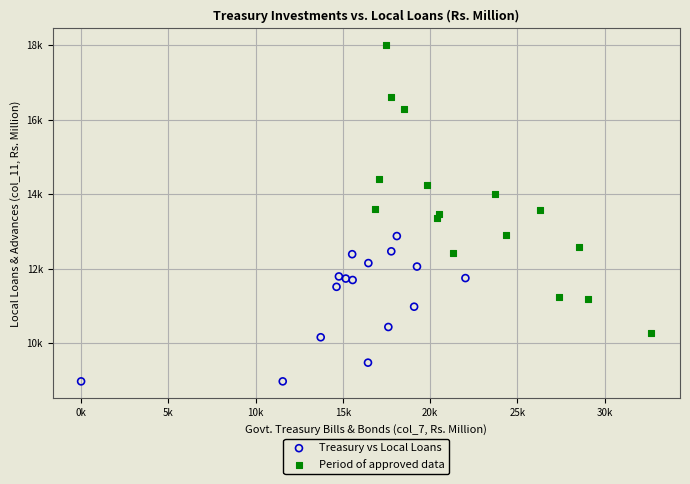

What are all the series names shown in the legend?

Treasury vs Local Loans, Period of approved data